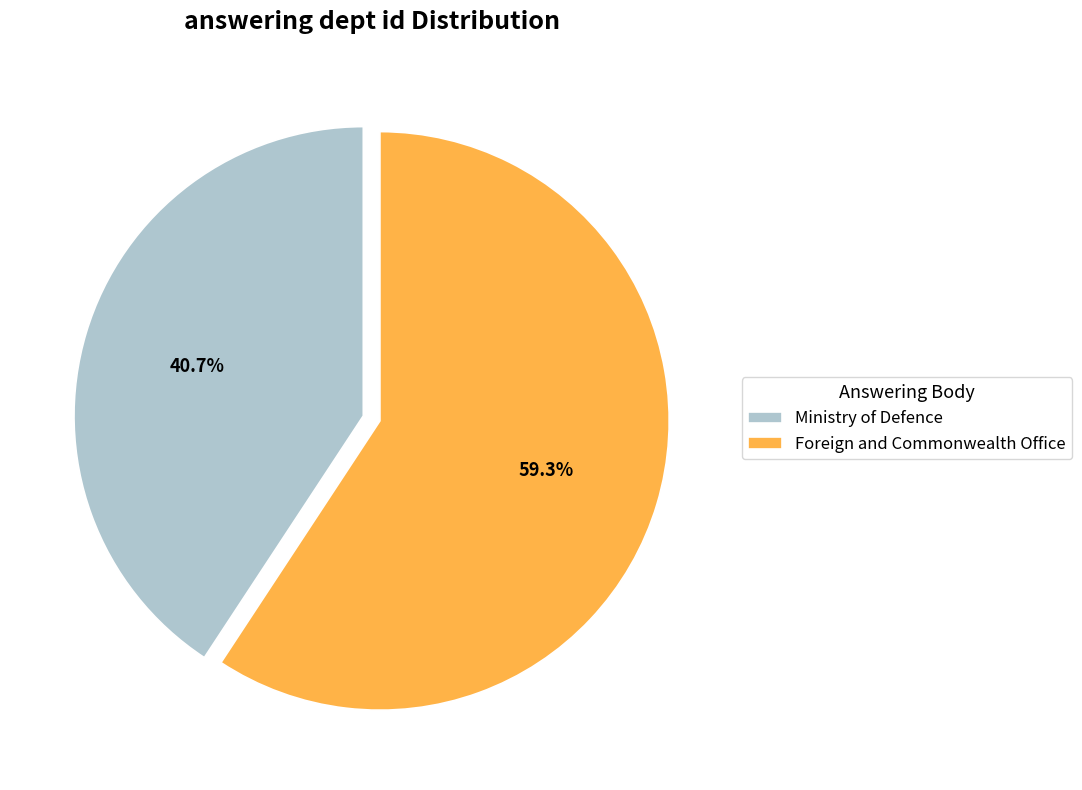

Is it true that Foreign and Commonwealth Office is 59% of the pie?

True